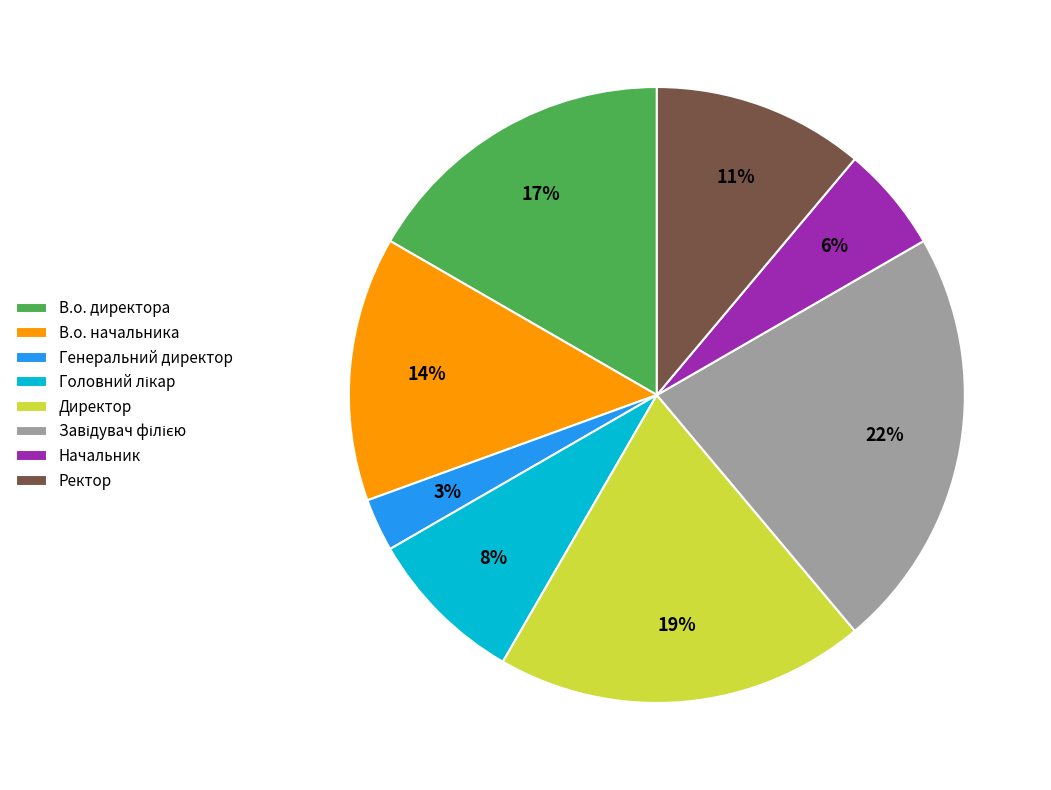

Does any single category account for the majority?

No